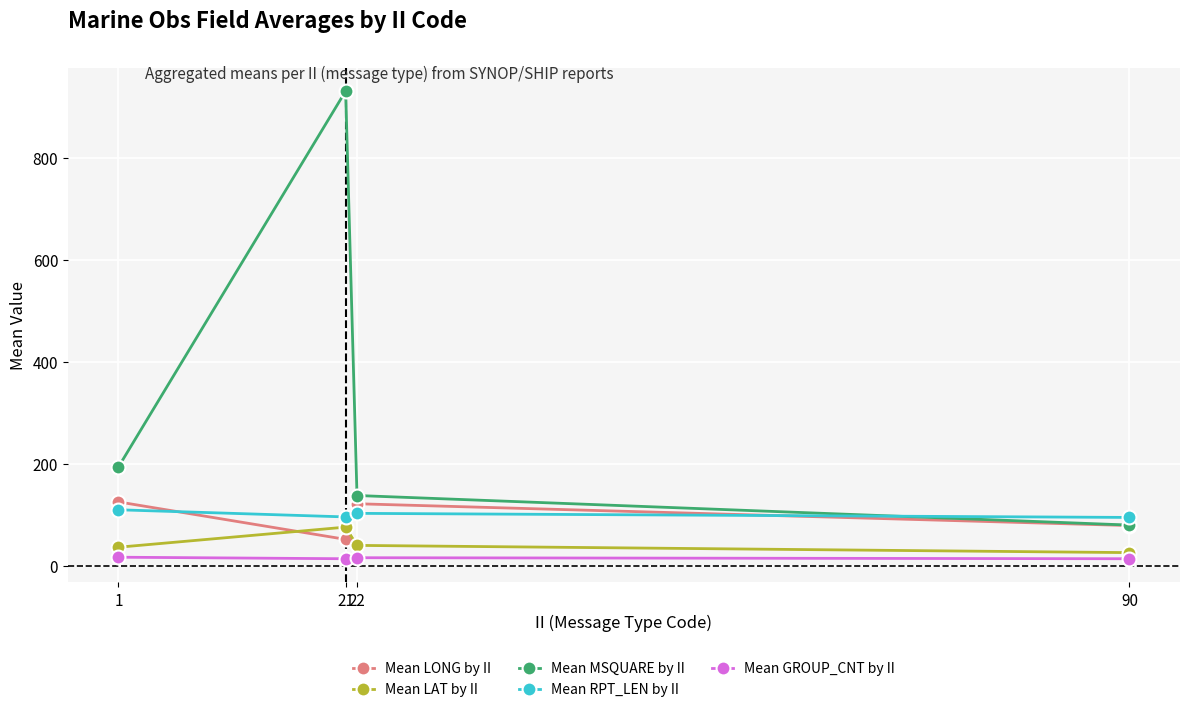

What are all the series names shown in the legend?

Mean LONG by II, Mean LAT by II, Mean MSQUARE by II, Mean RPT_LEN by II, Mean GROUP_CNT by II